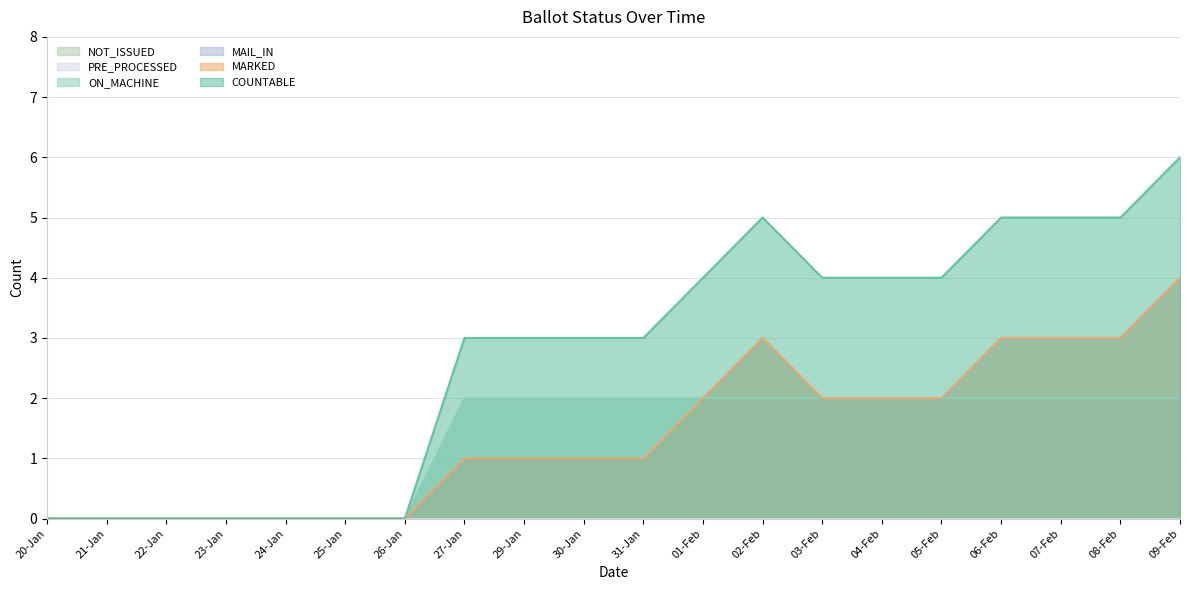

What is the approximate value of COUNTABLE at 03-Feb?

4